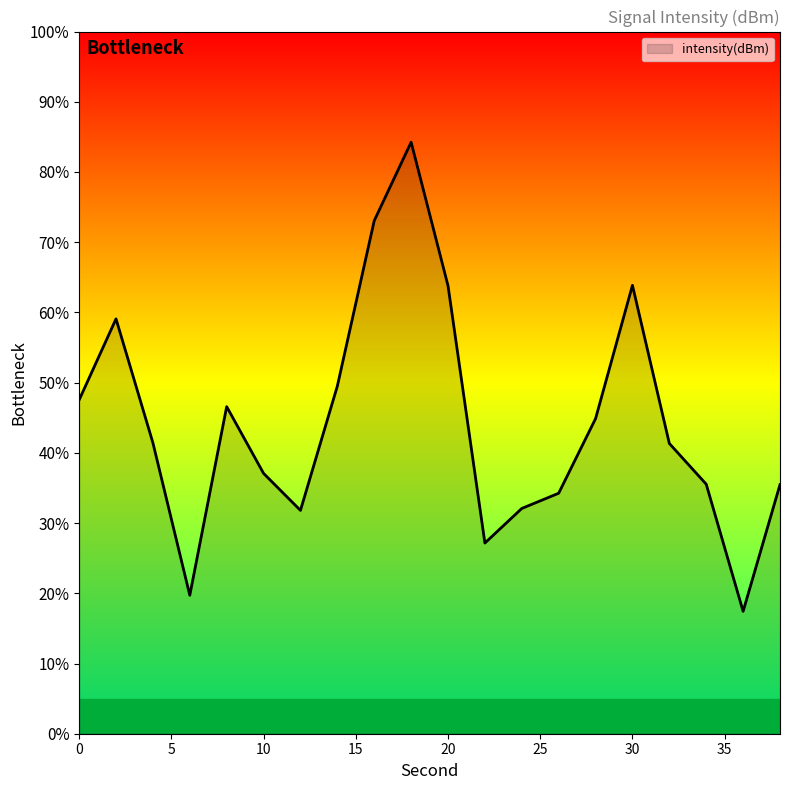

Does the chart have visible grid lines?

No